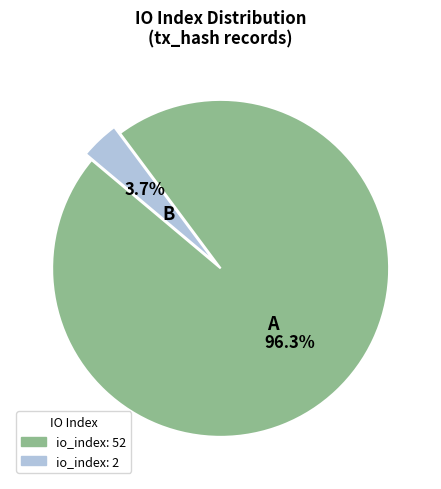

Is there a majority slice in this chart?

Yes